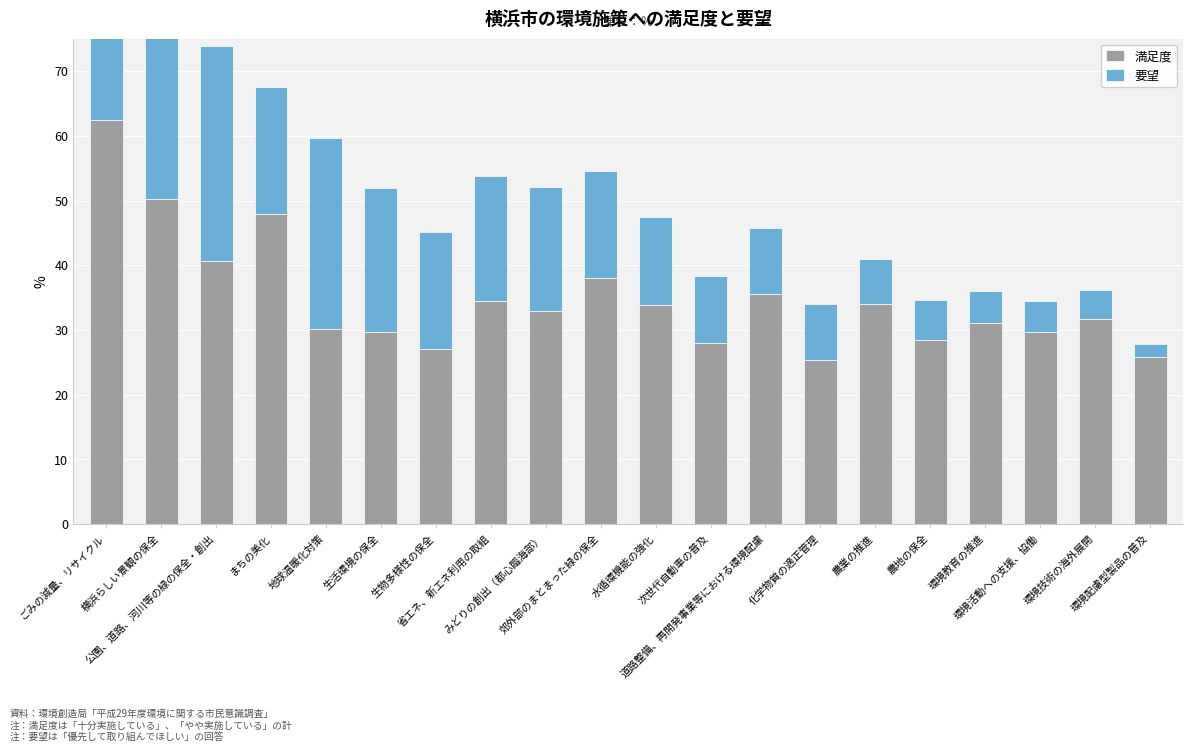

At 公園、道路、河川等の緑の保全・創出, list the series in order from smallest to largest.

要望, 満足度